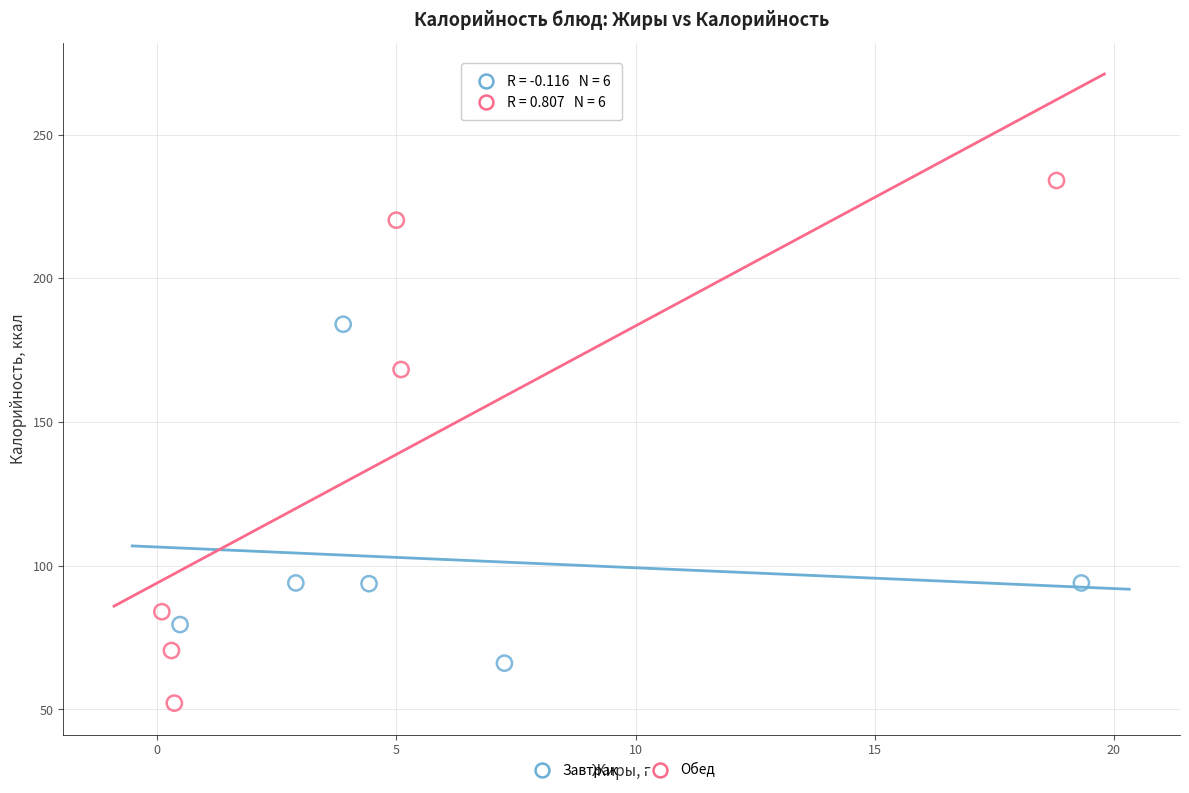

Which series reaches the minimum Y coordinate?

Обед